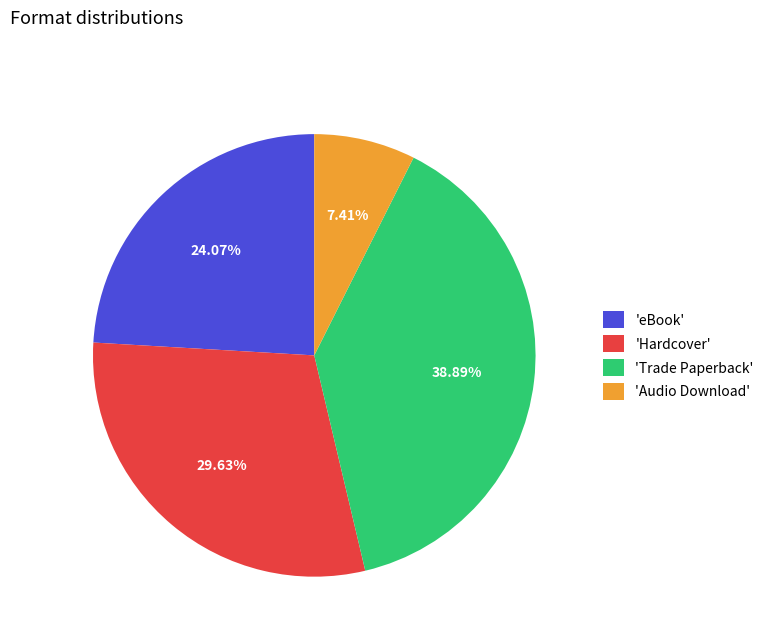

Do 'Audio Download' and 'eBook' together represent more than half of the pie?

No